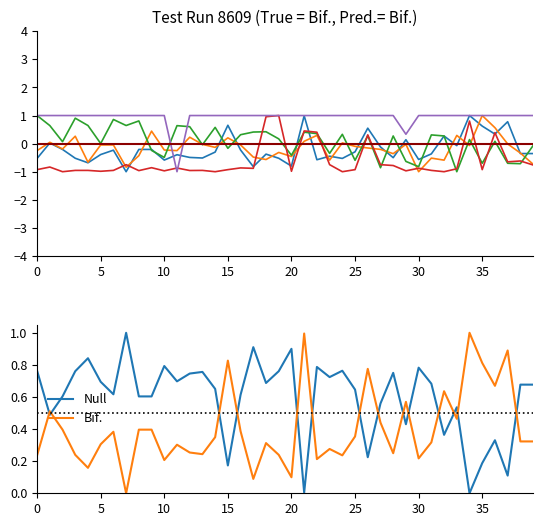

What position from the left is 21?

22